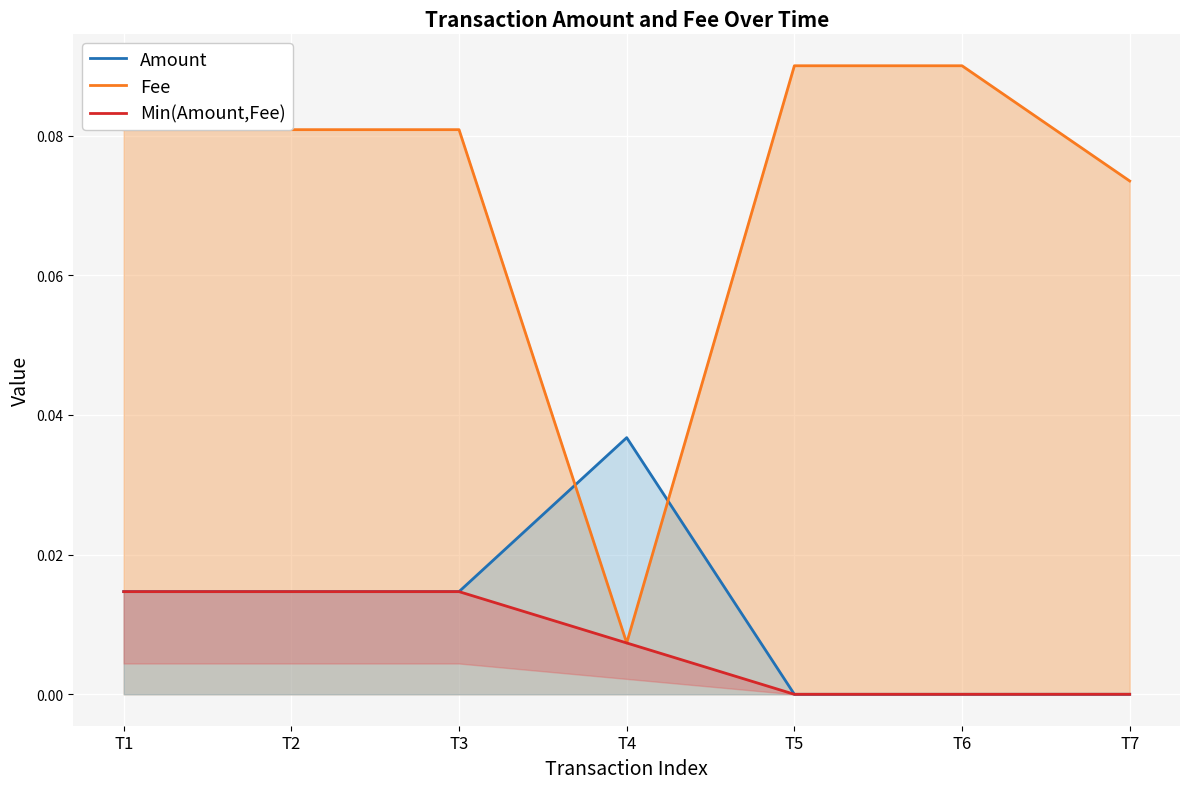

Rank the series at T2 from lowest to highest value.

Amount, Min(Amount,Fee), Fee